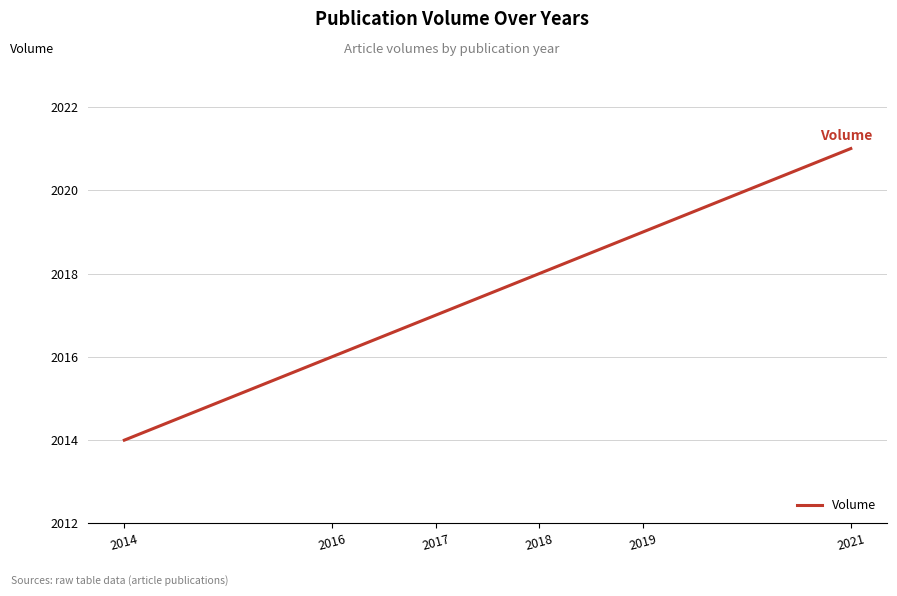

What is the greatest value displayed?

2021